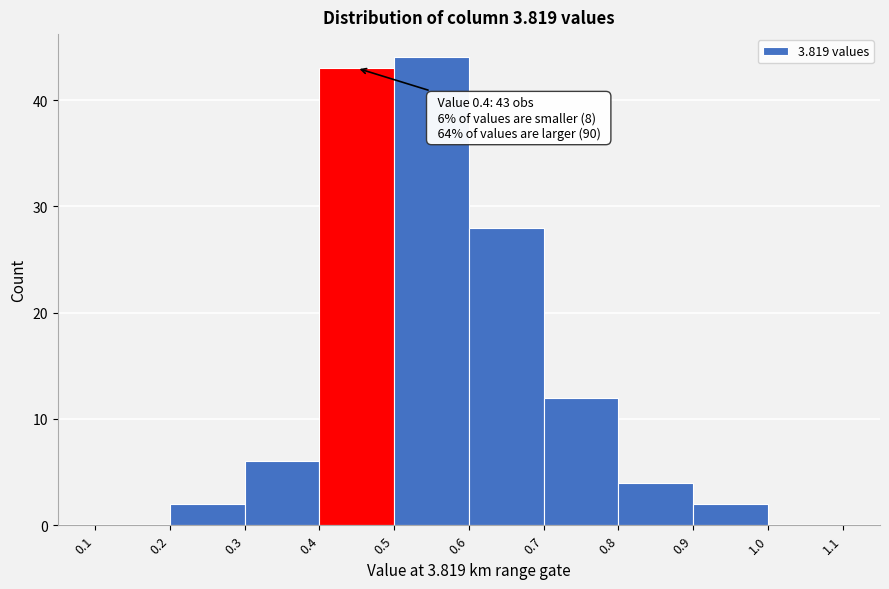

Over which range of the x-axis is the bar tallest?

0.5 to 0.6